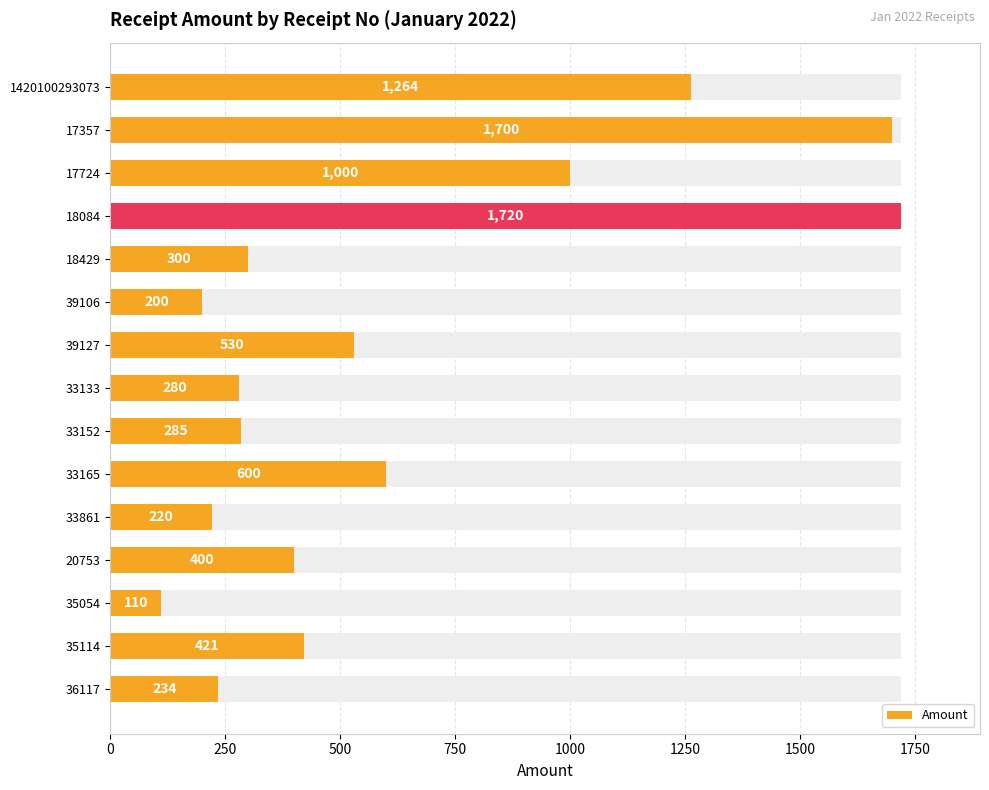

The chart shows a value of 381 at 36117. True or false?

False